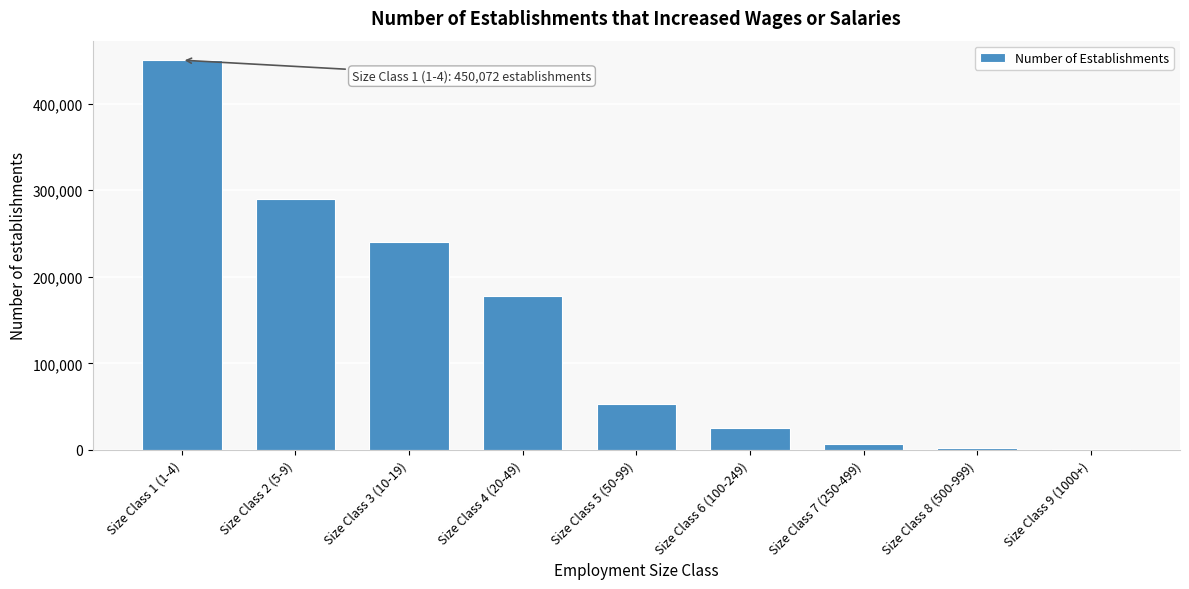

What is the sum of all values?

1246152